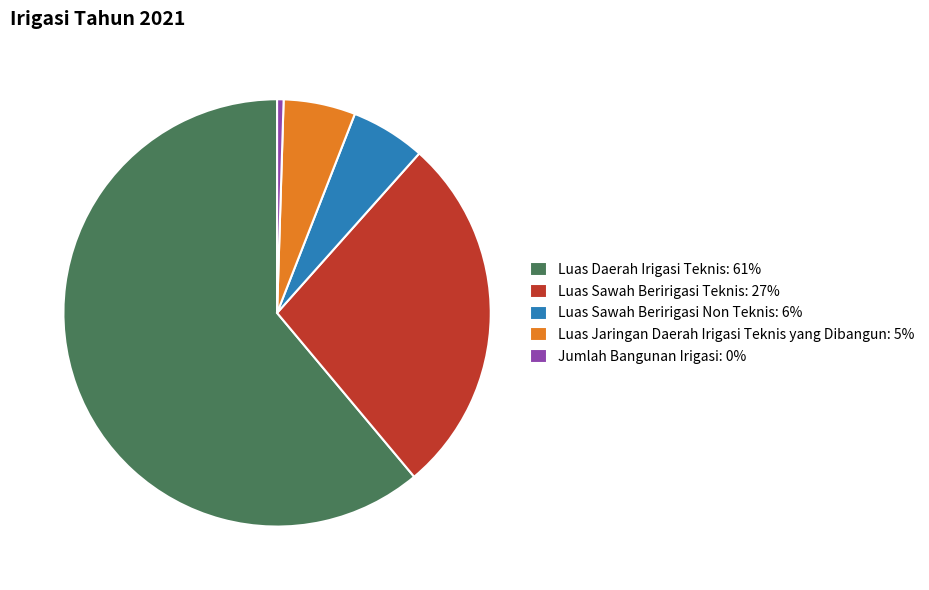

Is it true that Luas Sawah Beririgasi Non Teknis: 6% is 16% of the pie?

False